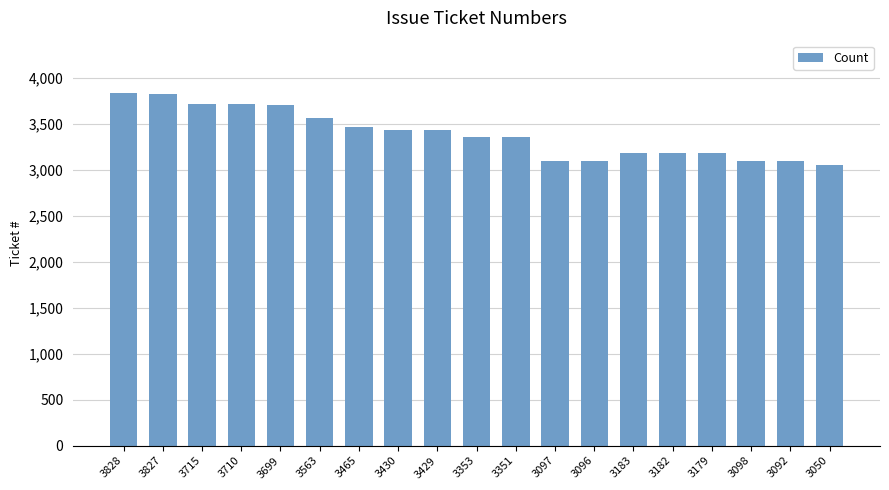

The value at 3429 is 3429. True or false?

True